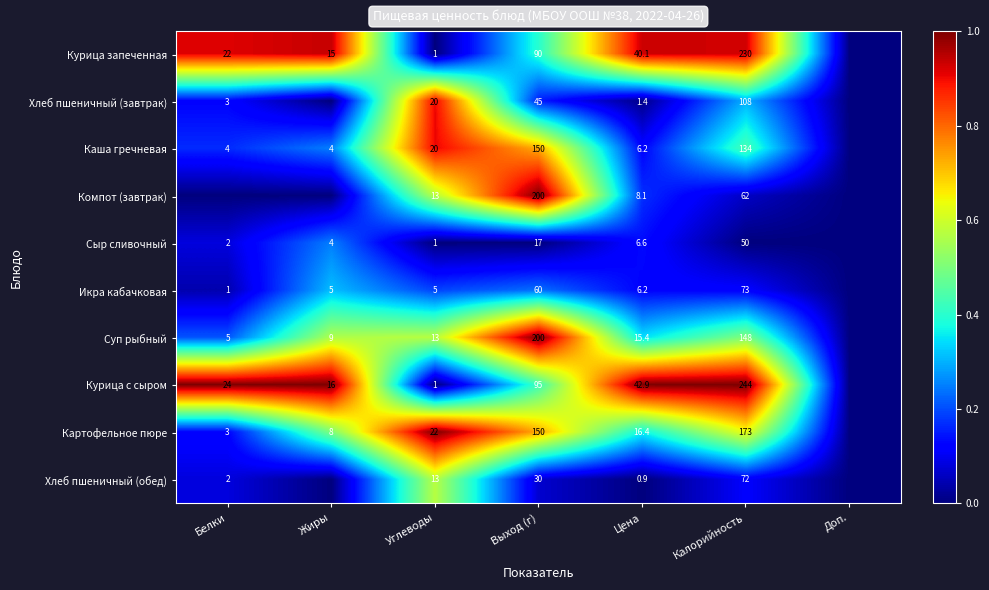

What is the sum of the Сыр сливочный values at Белки and Калорийность?

52.0